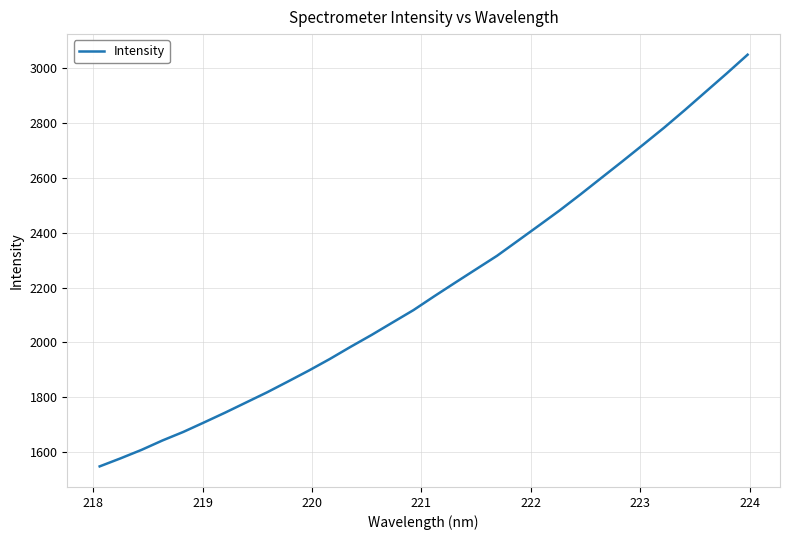

What is the greatest value displayed?

3048.2